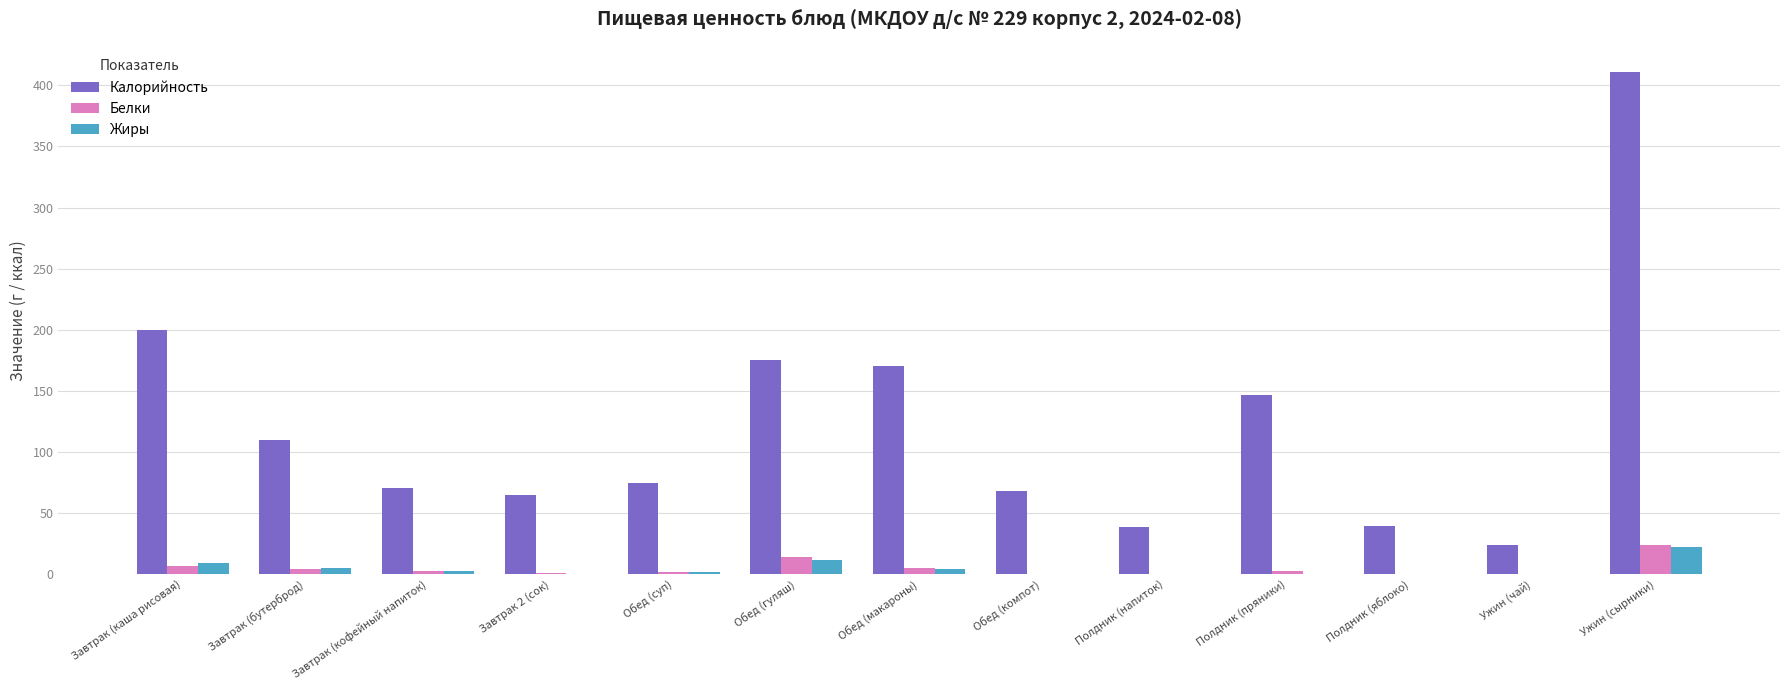

At which category is the sum across all series the highest?

Ужин (сырники)